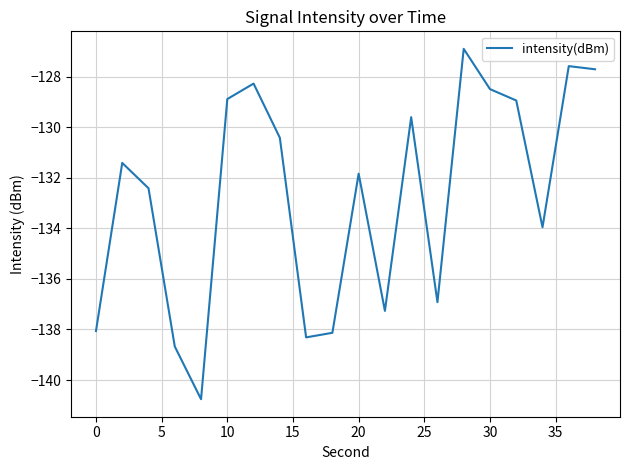

What is the sum of all values?

-2654.5